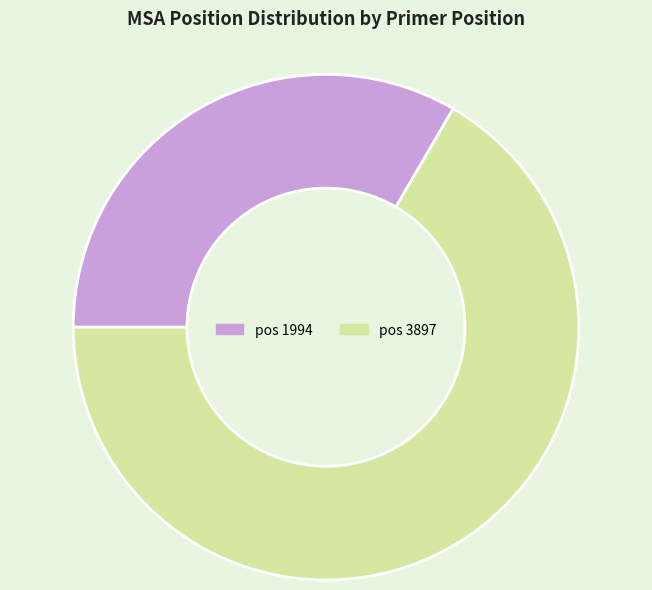

Is there any slice that represents more than half of the pie?

Yes